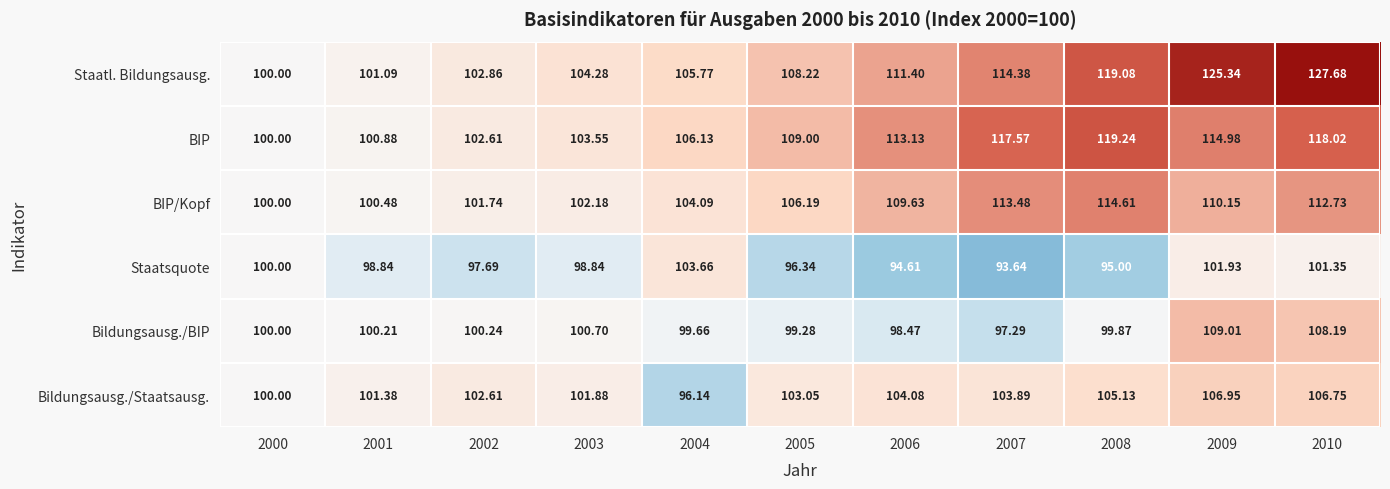

Rank the series at 2006 from highest to lowest value.

BIP, Staatl. Bildungsausg., BIP/Kopf, Bildungsausg./Staatsausg., Bildungsausg./BIP, Staatsquote